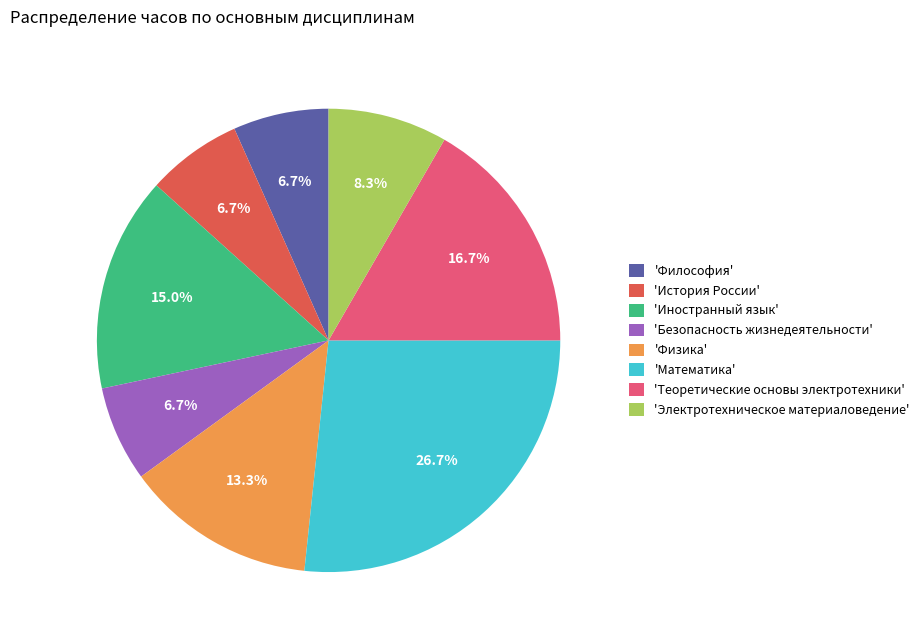

What is the ratio of the value at 'Философия' to the value at 'Безопасность жизнедеятельности'?

1.0